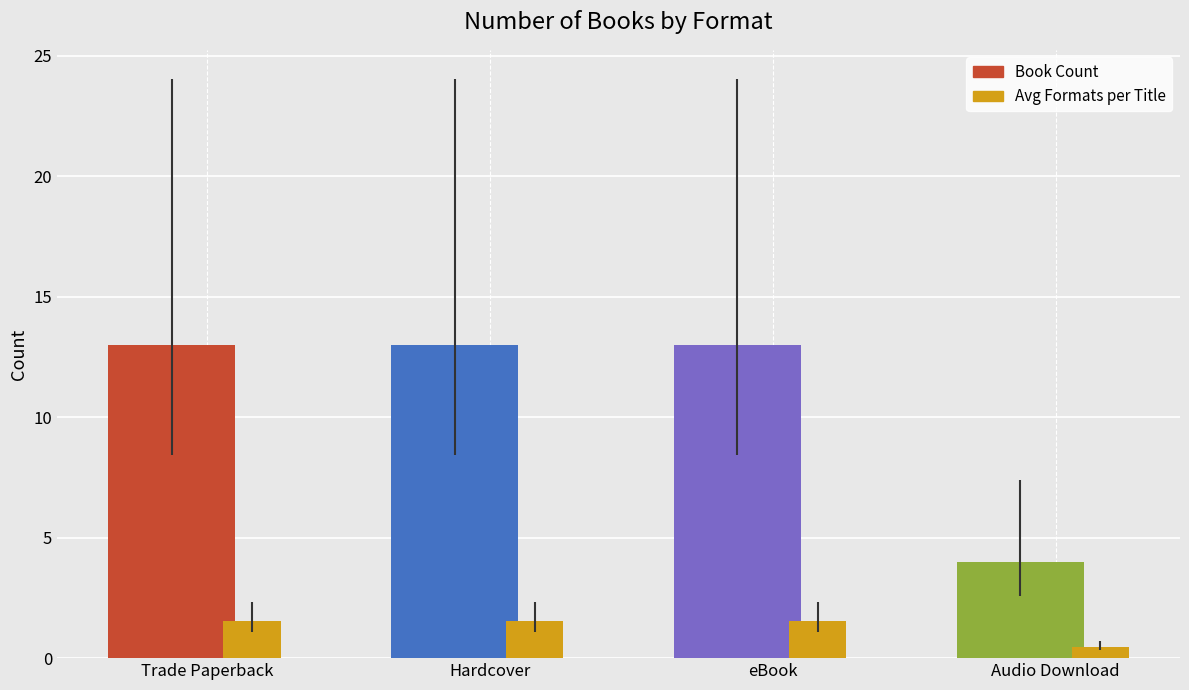

What are all the series names shown in the legend?

Book Count, Avg Formats per Title